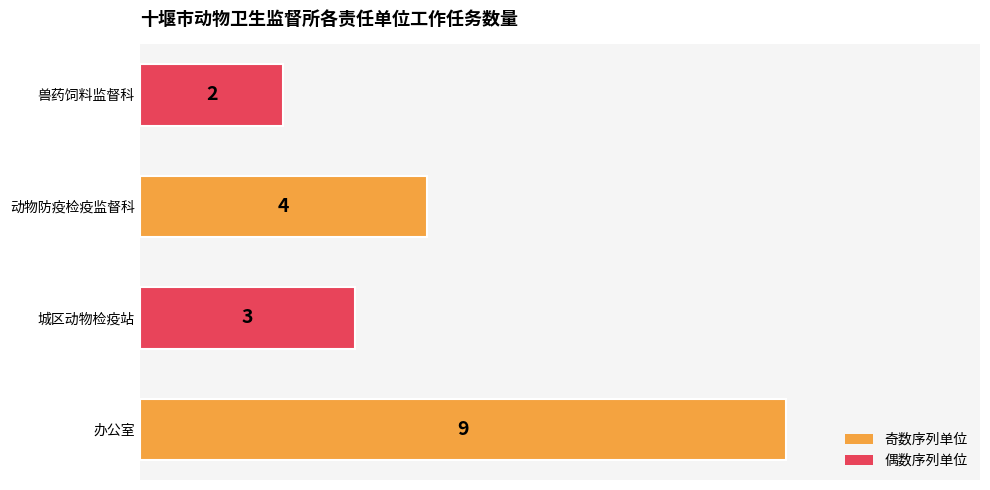

List the labels in order of value, largest first.

办公室, 动物防疫检疫监督科, 城区动物检疫站, 兽药饲料监督科